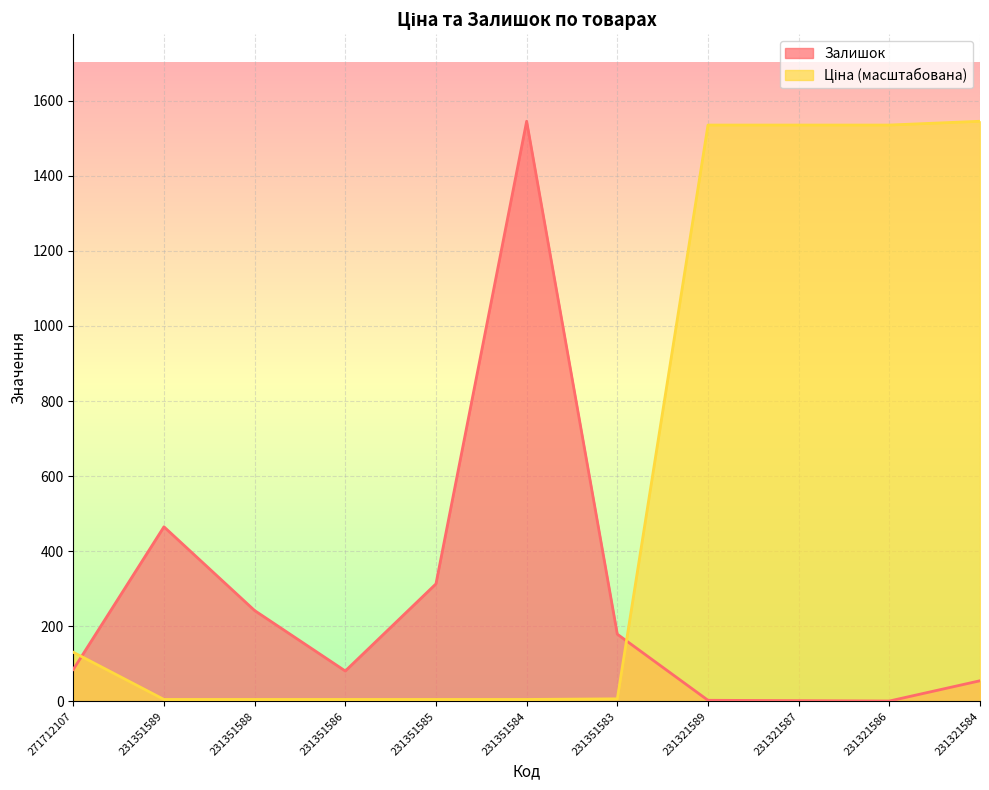

How many values in the Ціна series are below 6?

5